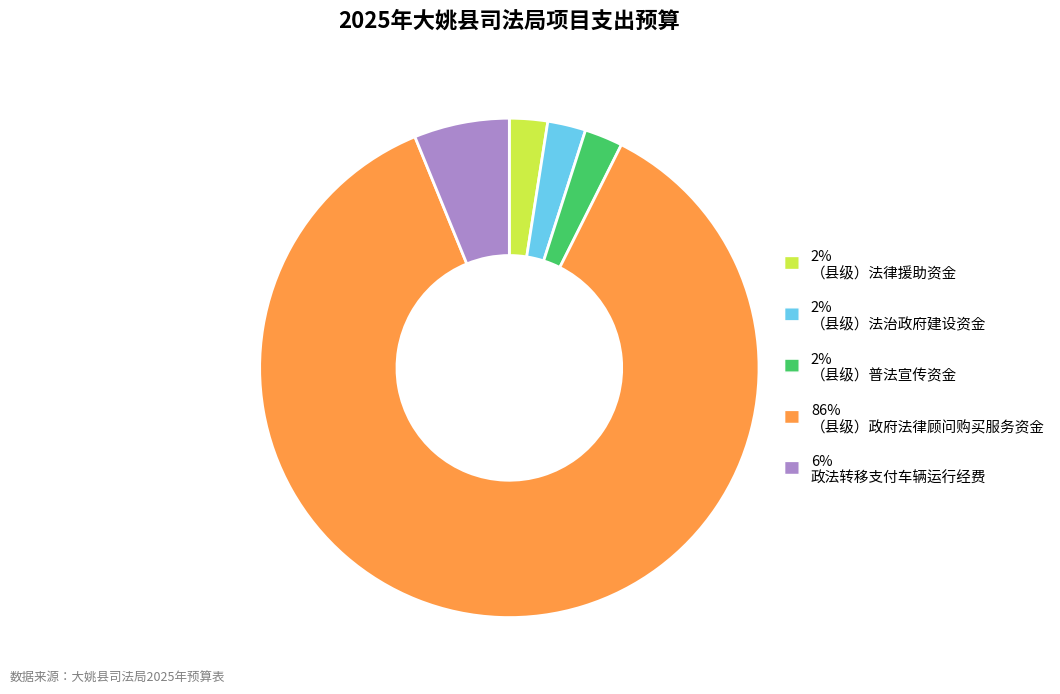

Approximately how many times larger is the value at 2% （县级）法律援助资金 compared to 2% （县级）法治政府建设资金?

1.0